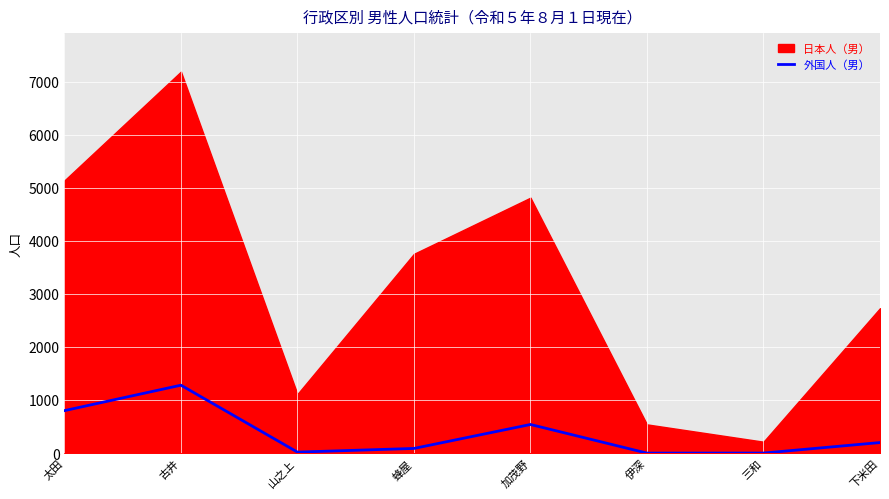

What position from the right is 三和?

2